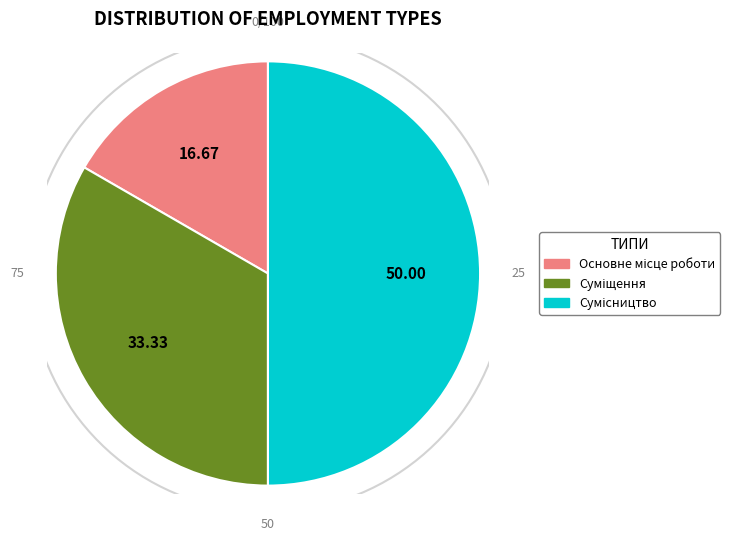

What percentage do Сумісництво and Суміщення together represent?

83.3%